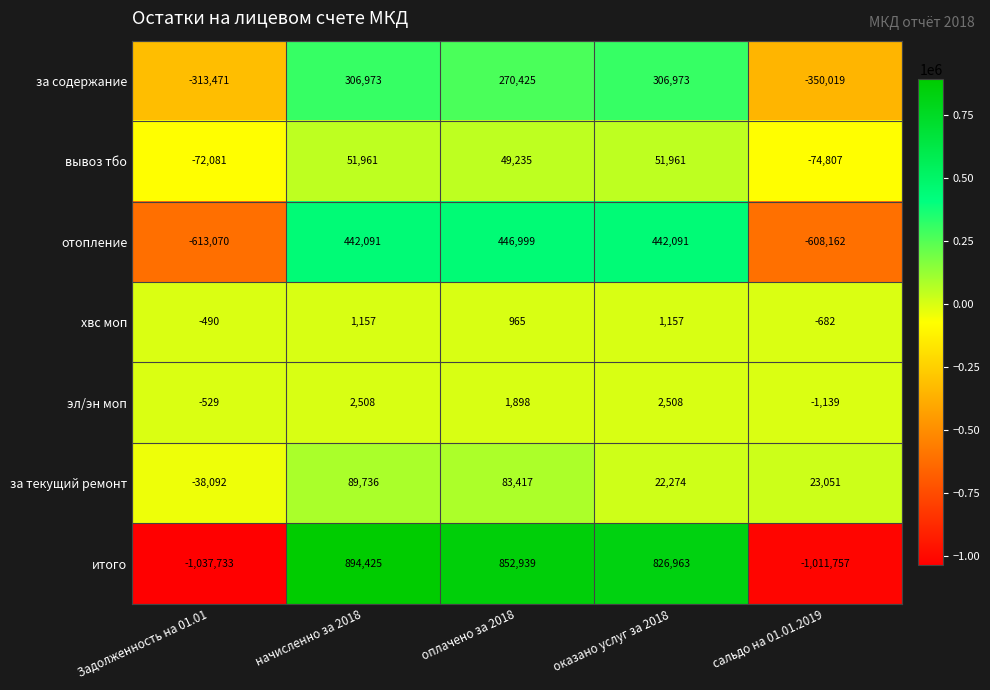

Which series has the largest range (max minus min)?

итого